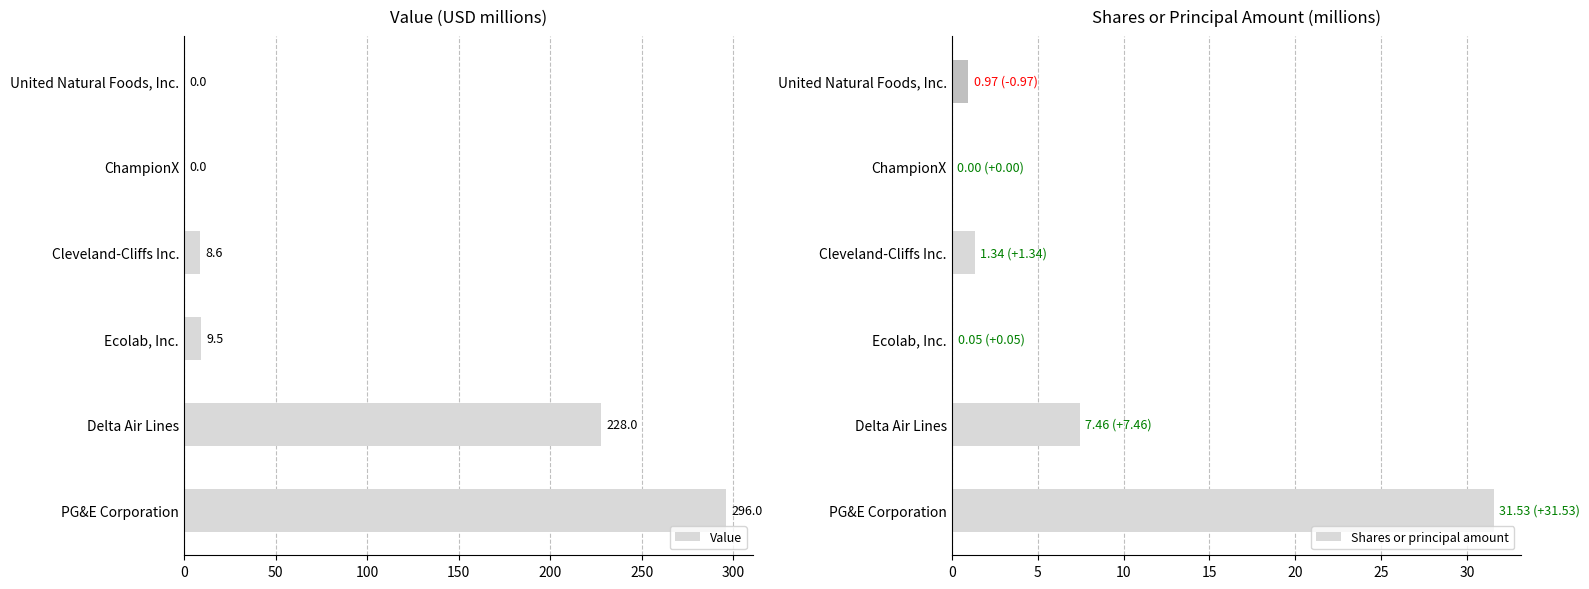

How many data points in Value are less than 9?

3